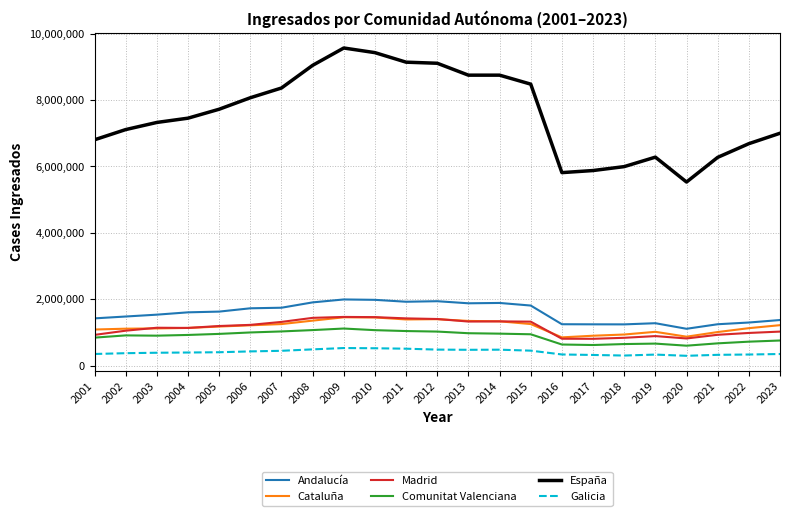

What is the maximum value for Andalucía?

1992129